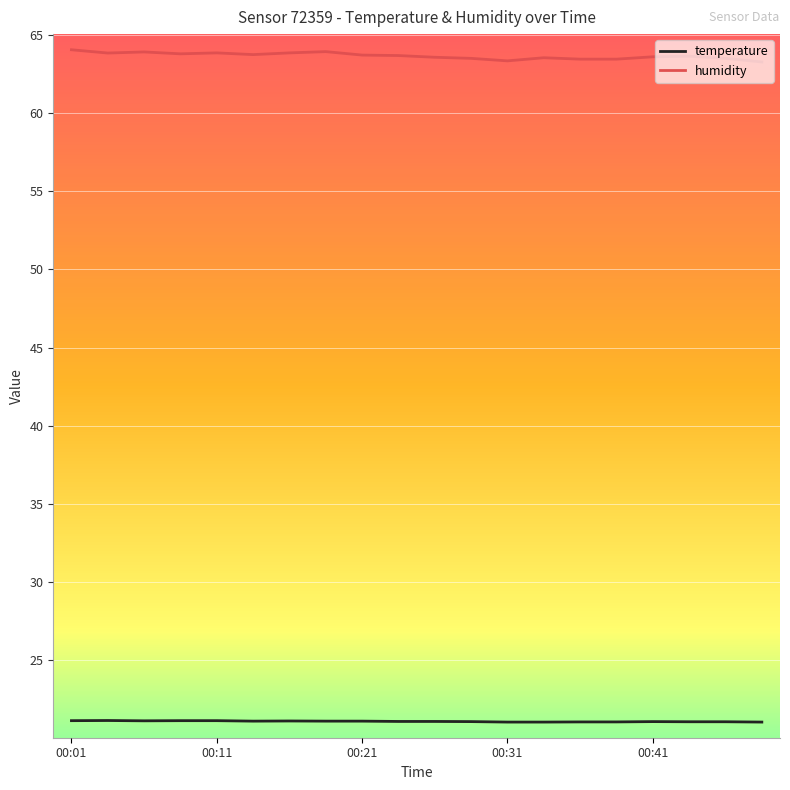

What is the sum of all temperature values?

422.1